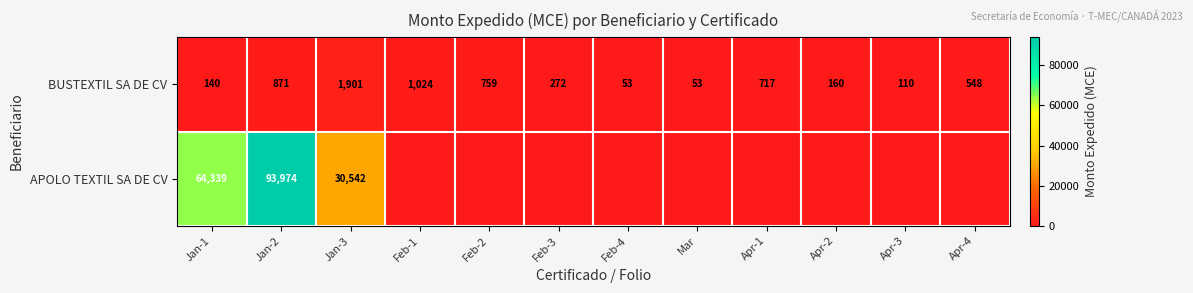

At which label is BUSTEXTIL SA DE CV closest to 977?

Feb-1